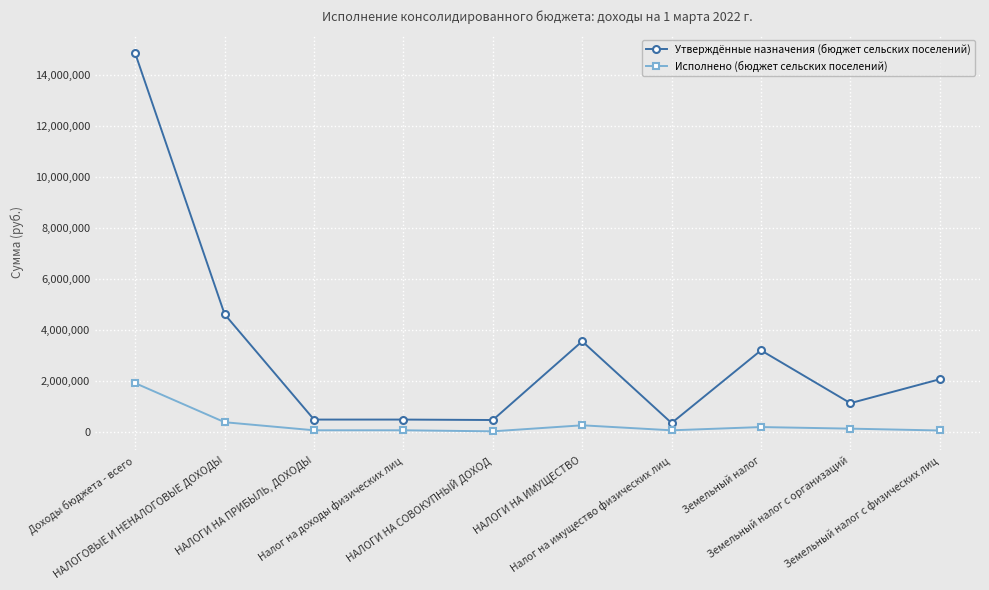

Which series has the largest total across all categories?

Утверждённые назначения (бюджет сельских поселений)